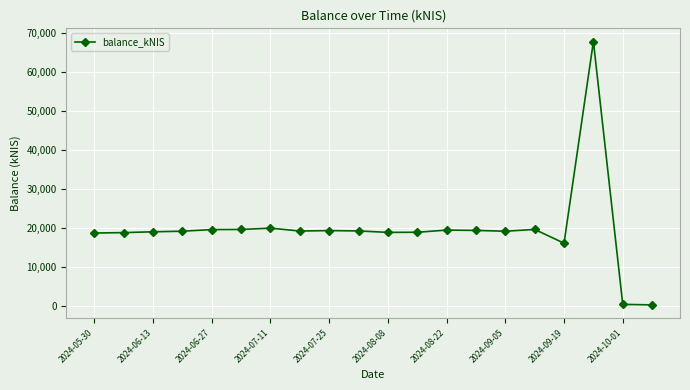

How many data points are above 19264?

10